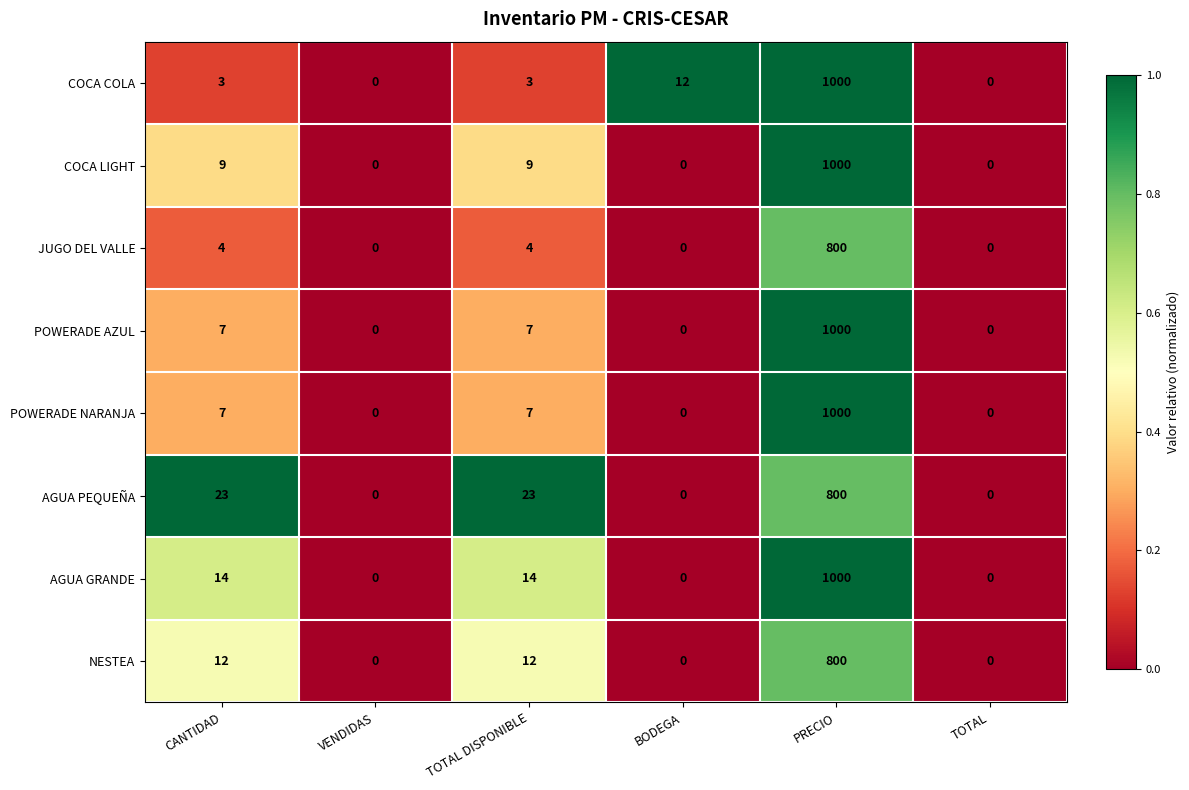

What is the average value of the JUGO DEL VALLE series?

135